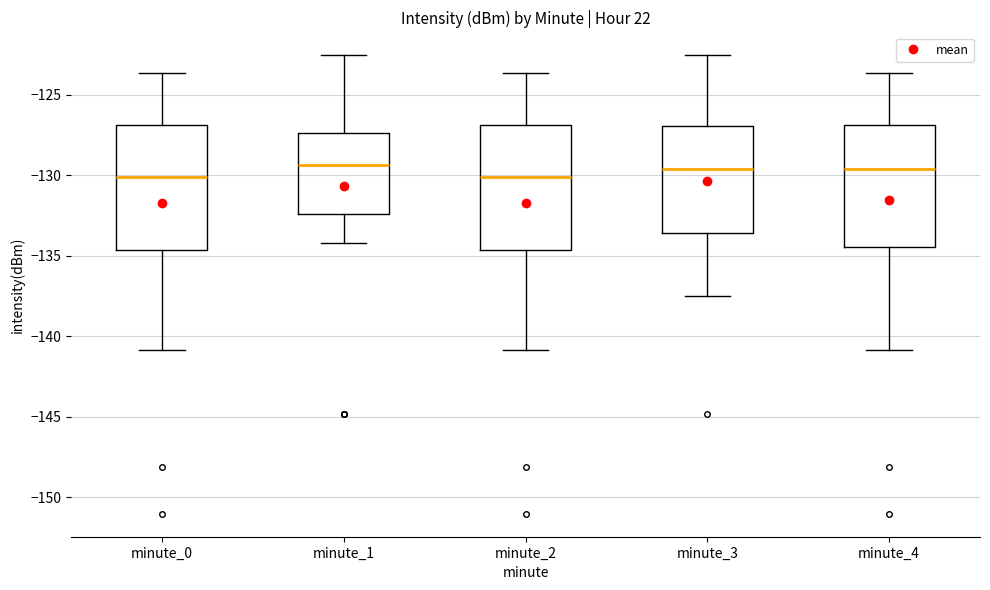

Reading left to right, read every box against the y-axis: the position of its median line, the range the box covers, and the ends of its whiskers. The values are not printed on the chart, so give them approximately, as read against the axis.

minute_0: median -130.0, box -134.5 to -127.0, whiskers -141.0 to -123.5
minute_1: median -129.5, box -132.5 to -127.5, whiskers -134.0 to -122.5
minute_2: median -130.0, box -134.5 to -127.0, whiskers -141.0 to -123.5
minute_3: median -129.5, box -133.5 to -127.0, whiskers -137.5 to -122.5
minute_4: median -129.5, box -134.5 to -127.0, whiskers -141.0 to -123.5